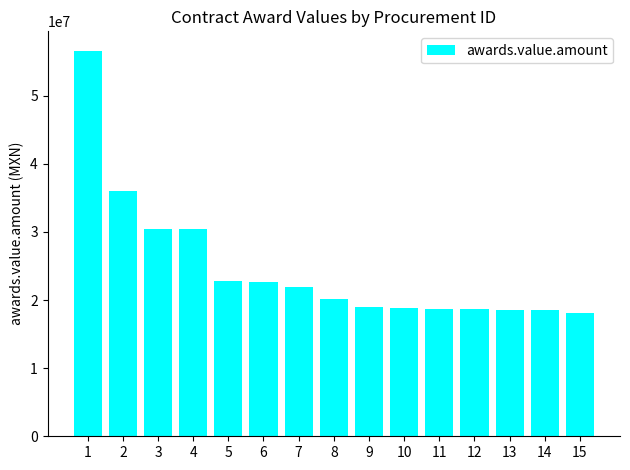

What is the minimum value shown in the chart?

18049197.8